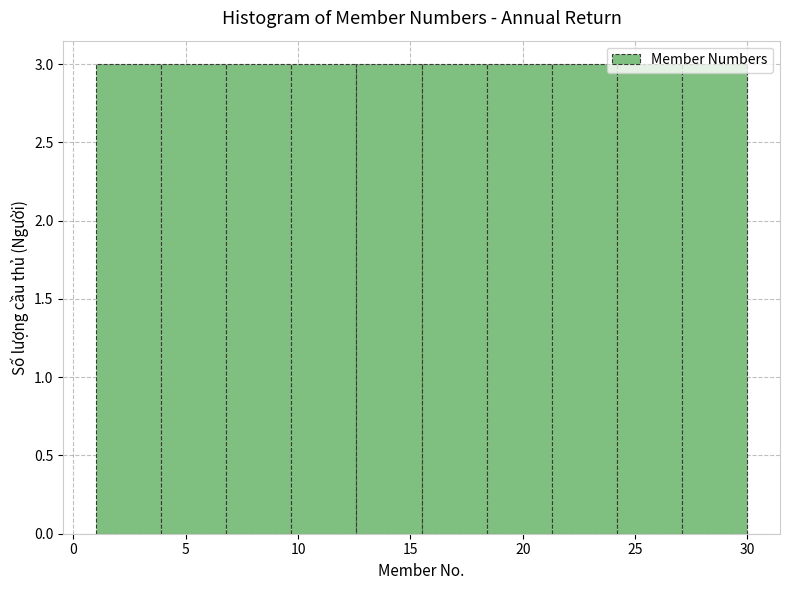

Reading left to right, list every bar in this chart as the range it spans on the x-axis followed by its height. Neither the bar edges nor the heights are printed on the chart, so give them approximately, as read against the axes.

1.0 to 3.9: 3
3.9 to 6.8: 3
6.8 to 9.7: 3
9.7 to 12.6: 3
12.6 to 15.5: 3
15.5 to 18.4: 3
18.4 to 21.3: 3
21.3 to 24.2: 3
24.2 to 27.1: 3
27.1 to 30.0: 3